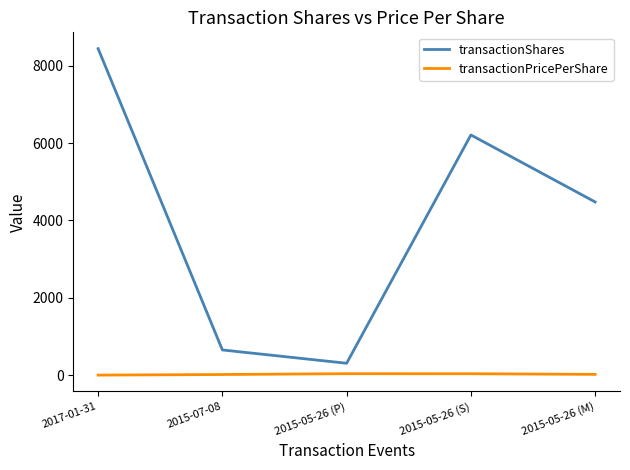

Is it true that transactionShares equals 6549.3 at 2015-05-26 (M)?

False